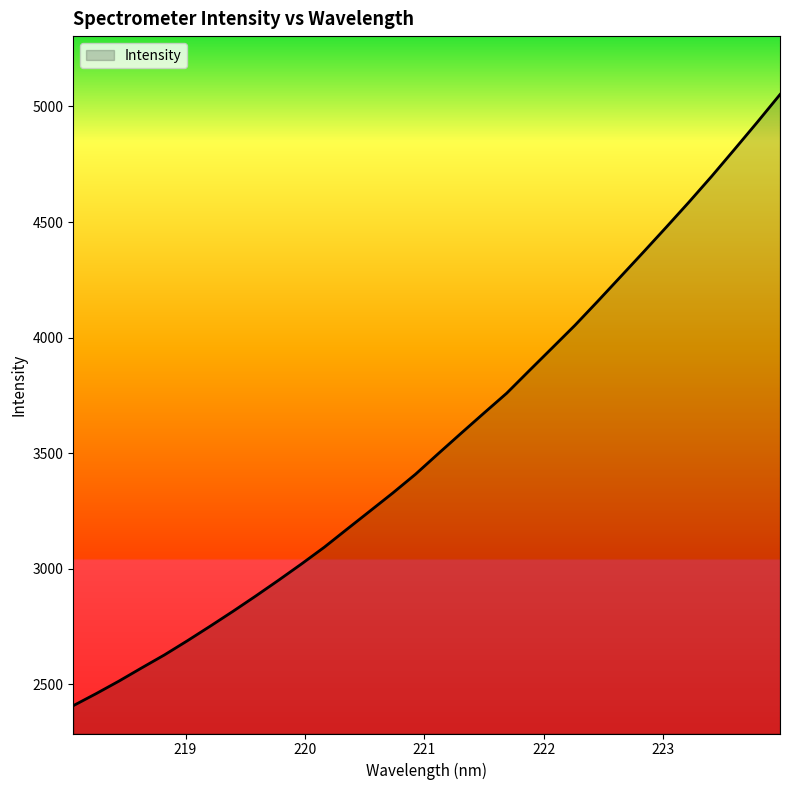

Count the number of categories in the chart.

32